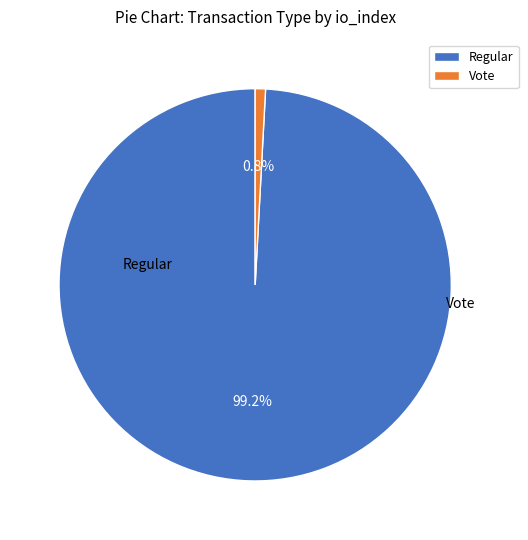

To the nearest percent, what percentage of the pie is Vote?

1%